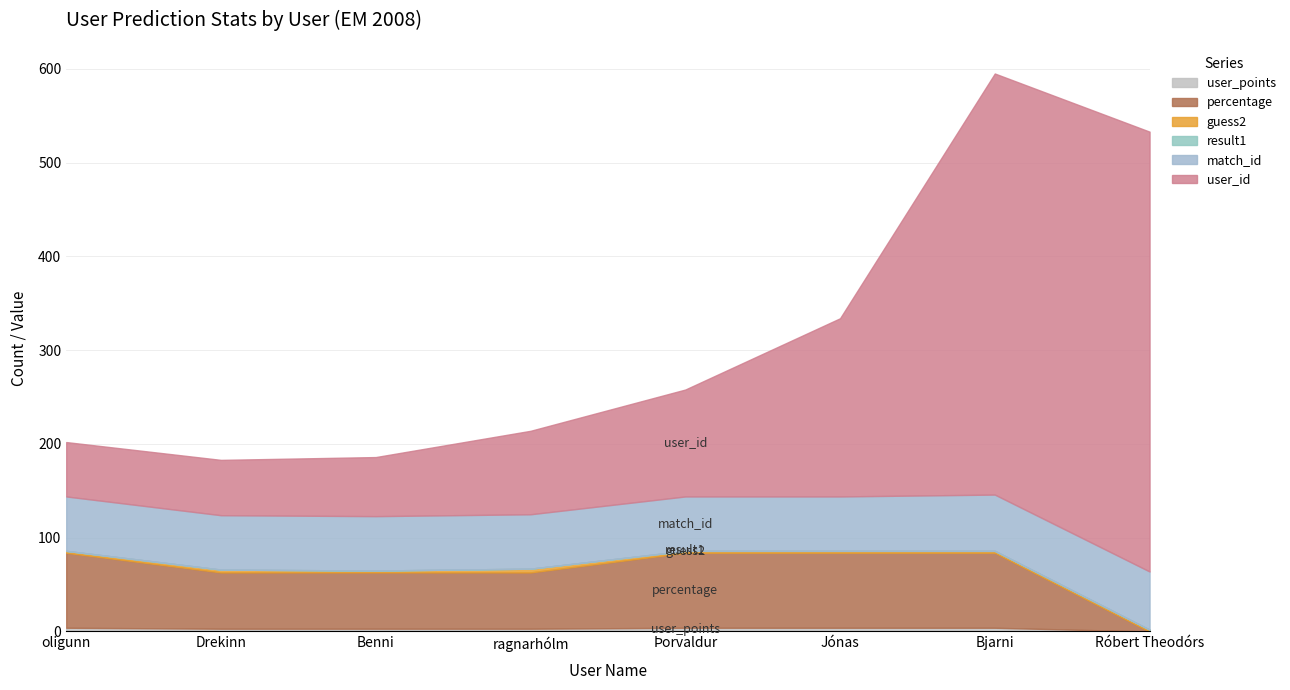

What position from the right is Róbert Theodórs?

1